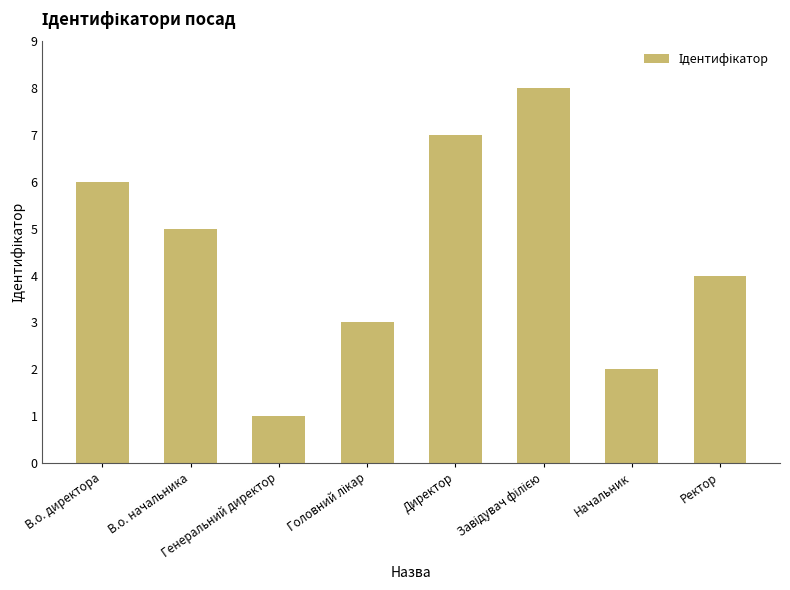

What is the sum of all values?

36